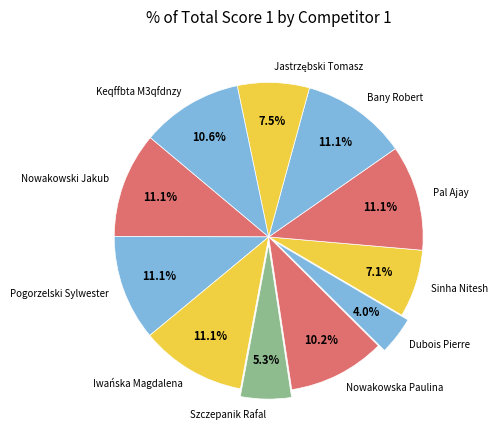

What is the smallest slice in the pie chart?

Dubois Pierre